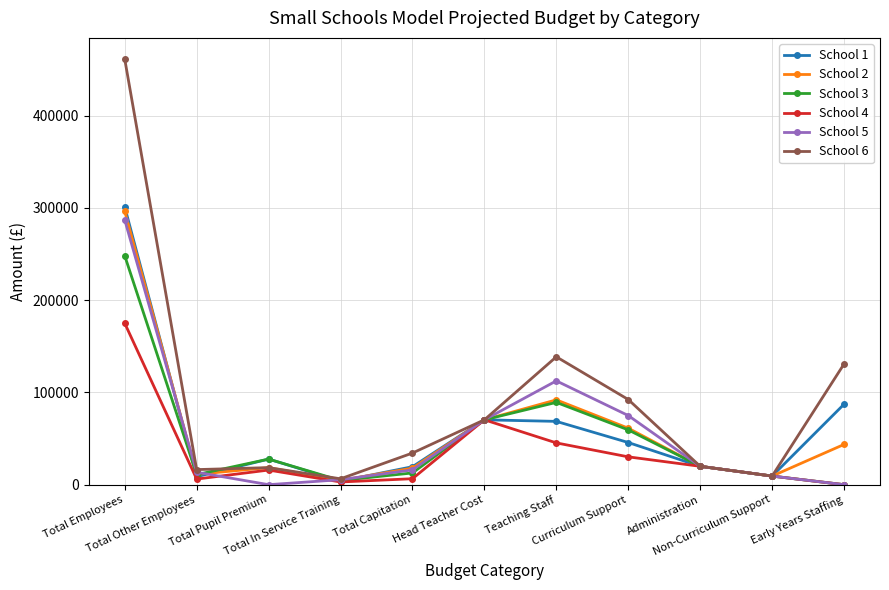

Which series has the widest spread of values?

School 6